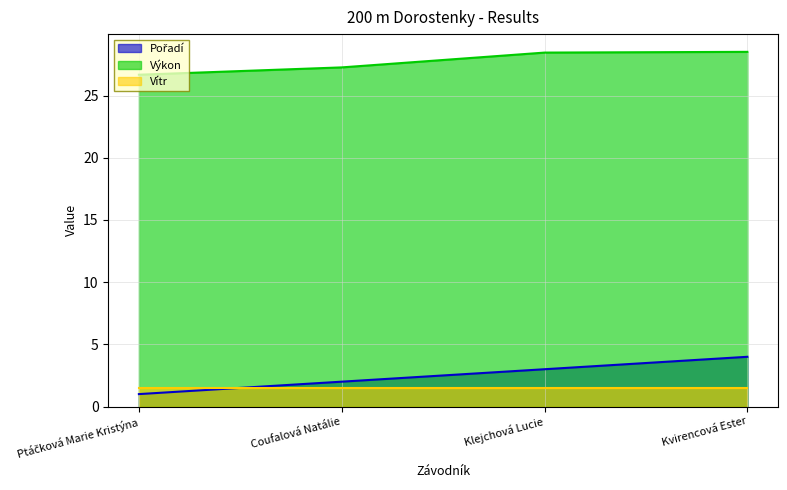

At which category is the sum across all series the highest?

Kvirencová Ester